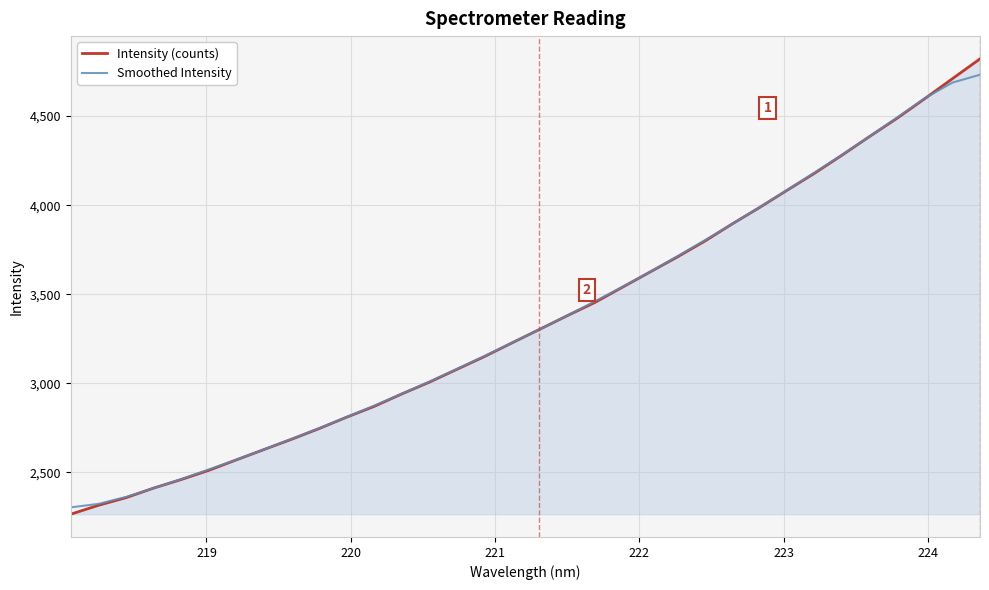

What is the smallest value displayed?

2265.1